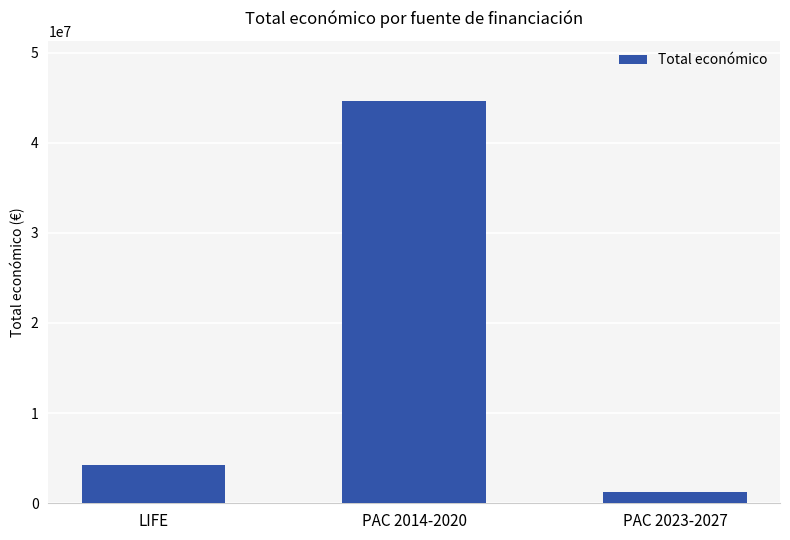

At which category does the chart reach its peak across all series?

PAC 2014-2020